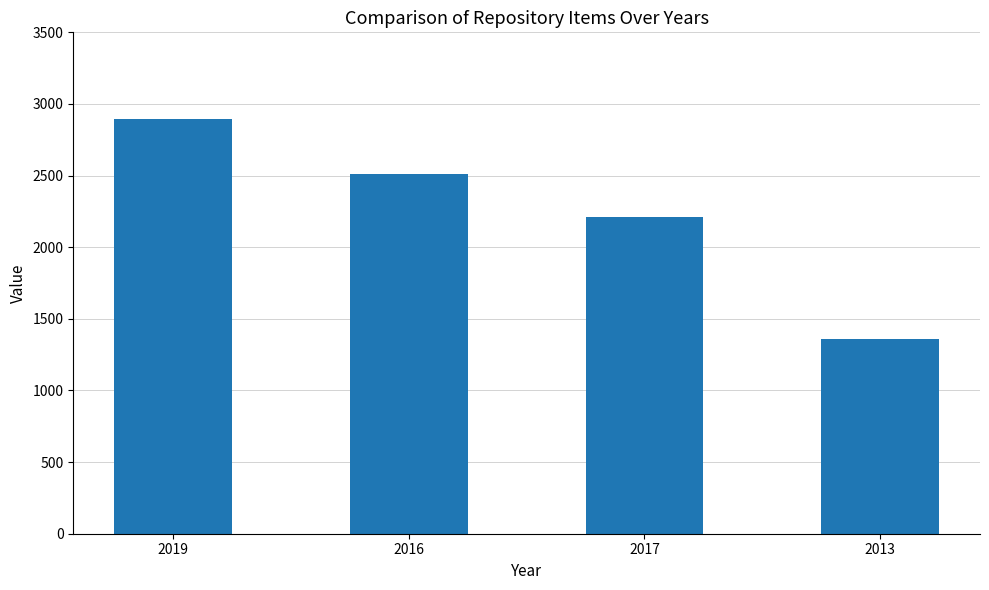

What is the sum of all values?

8979